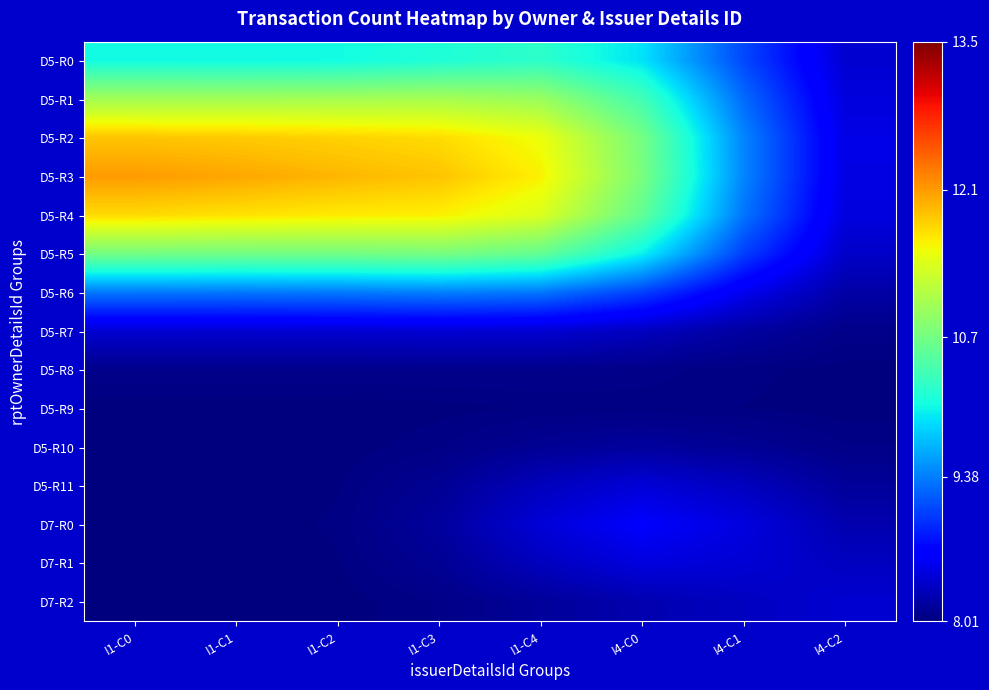

Which series has the largest range (max minus min)?

D5-R3